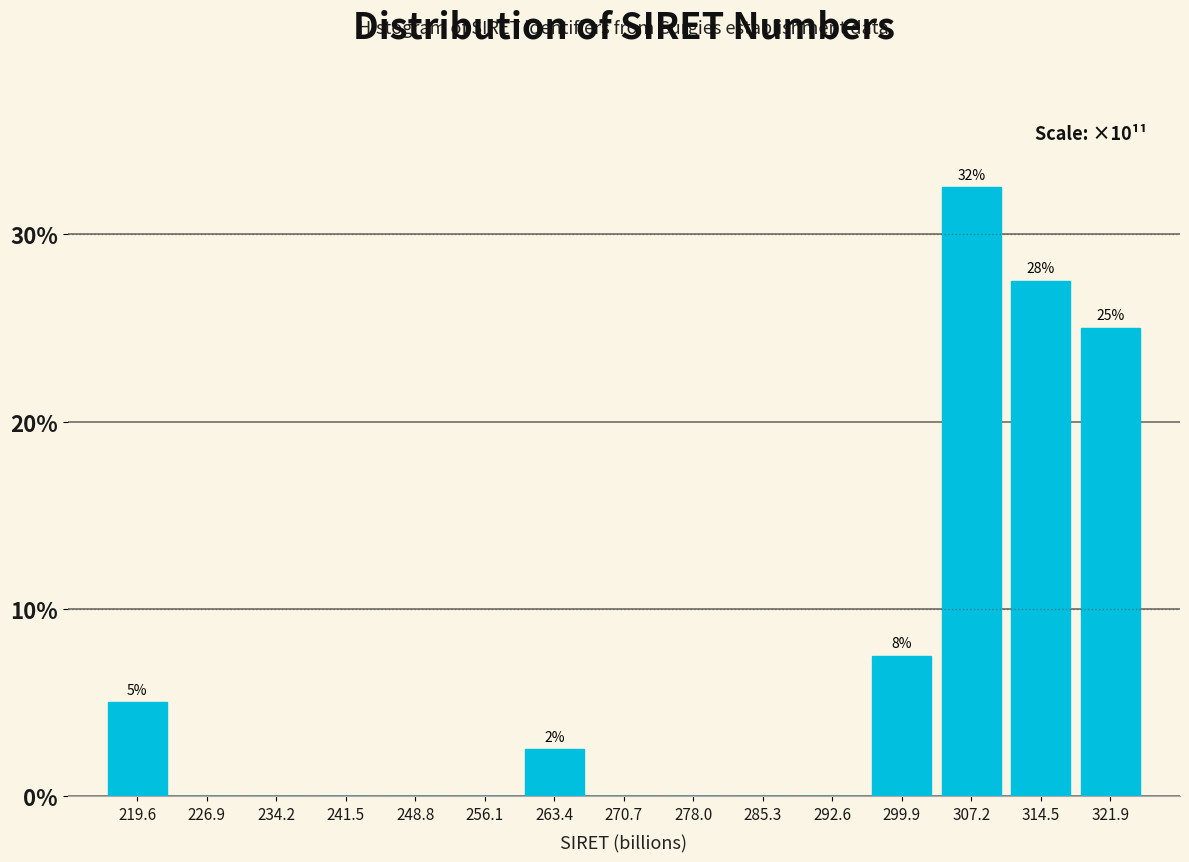

Over which range of the x-axis is the bar tallest?

304 to 311